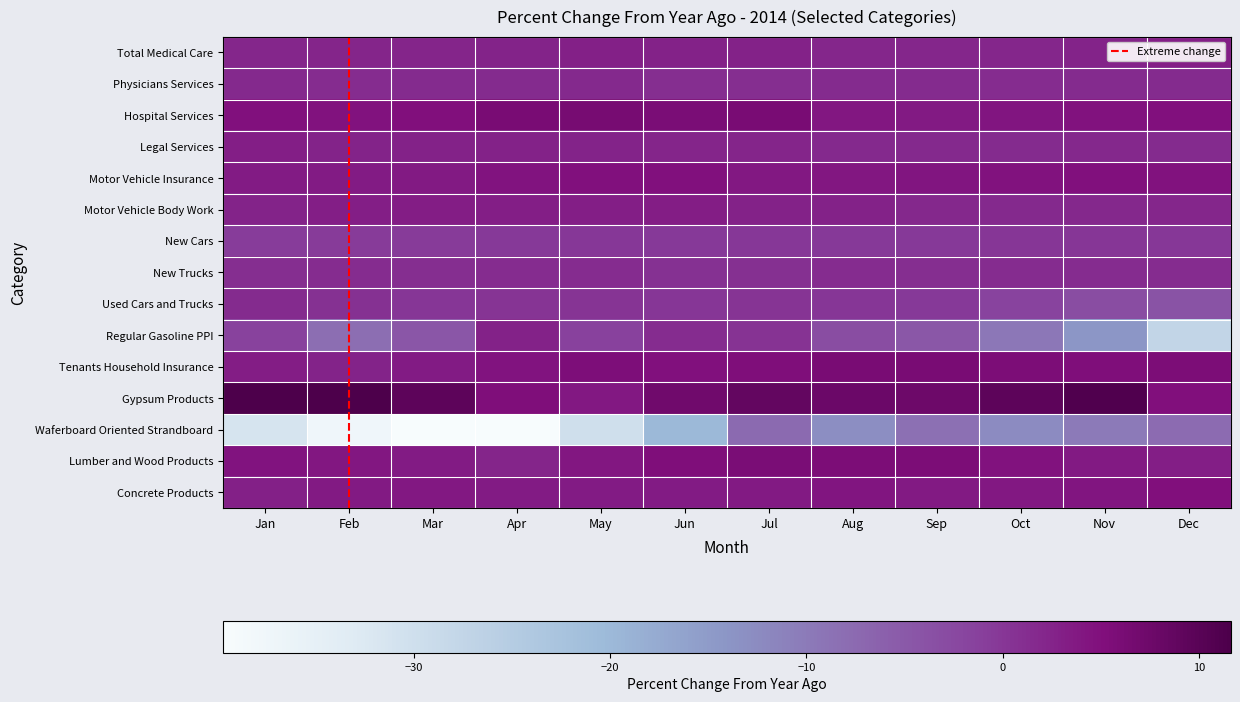

At which category is the sum across all series the highest?

Jul